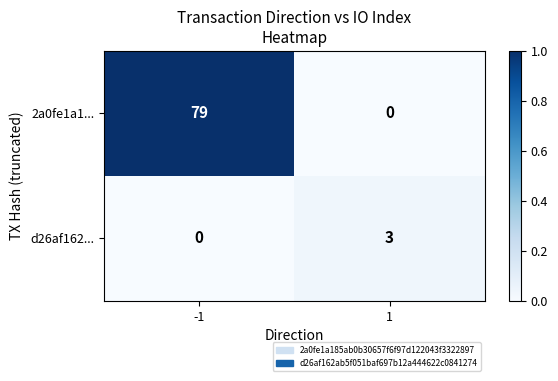

Rank the categories by 2a0fe1a1... value from highest to lowest.

-1, 1